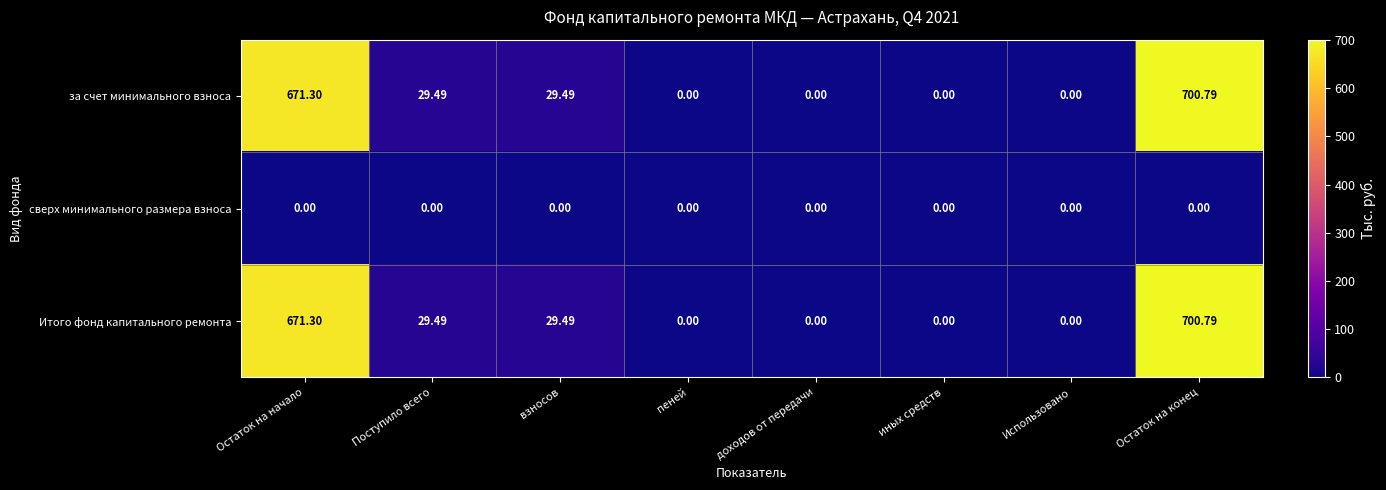

Is the value of сверх минимального размера взноса at Остаток на начало greater than the value of Итого фонд капитального ремонта at взносов?

No